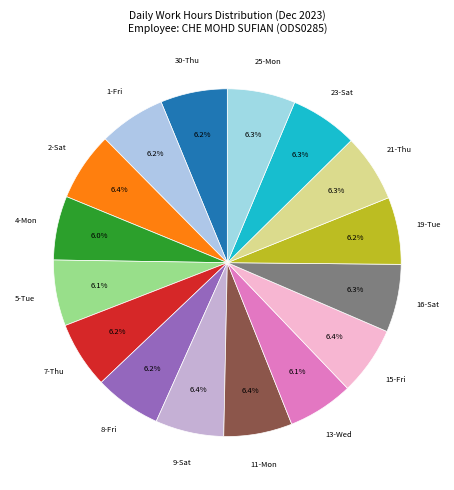

How many segments does this pie chart have?

16